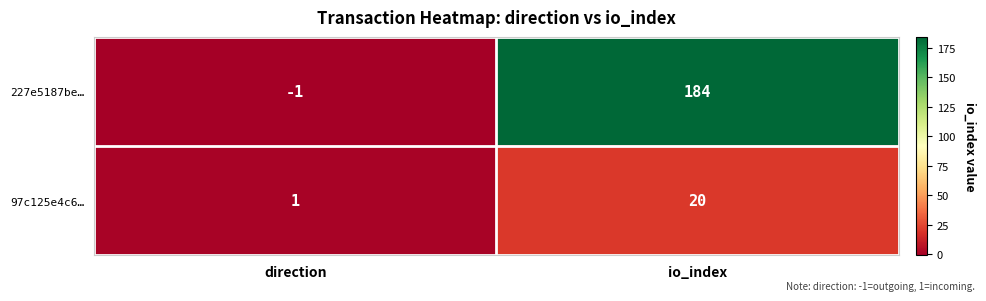

What is the total value across all series at io_index?

204